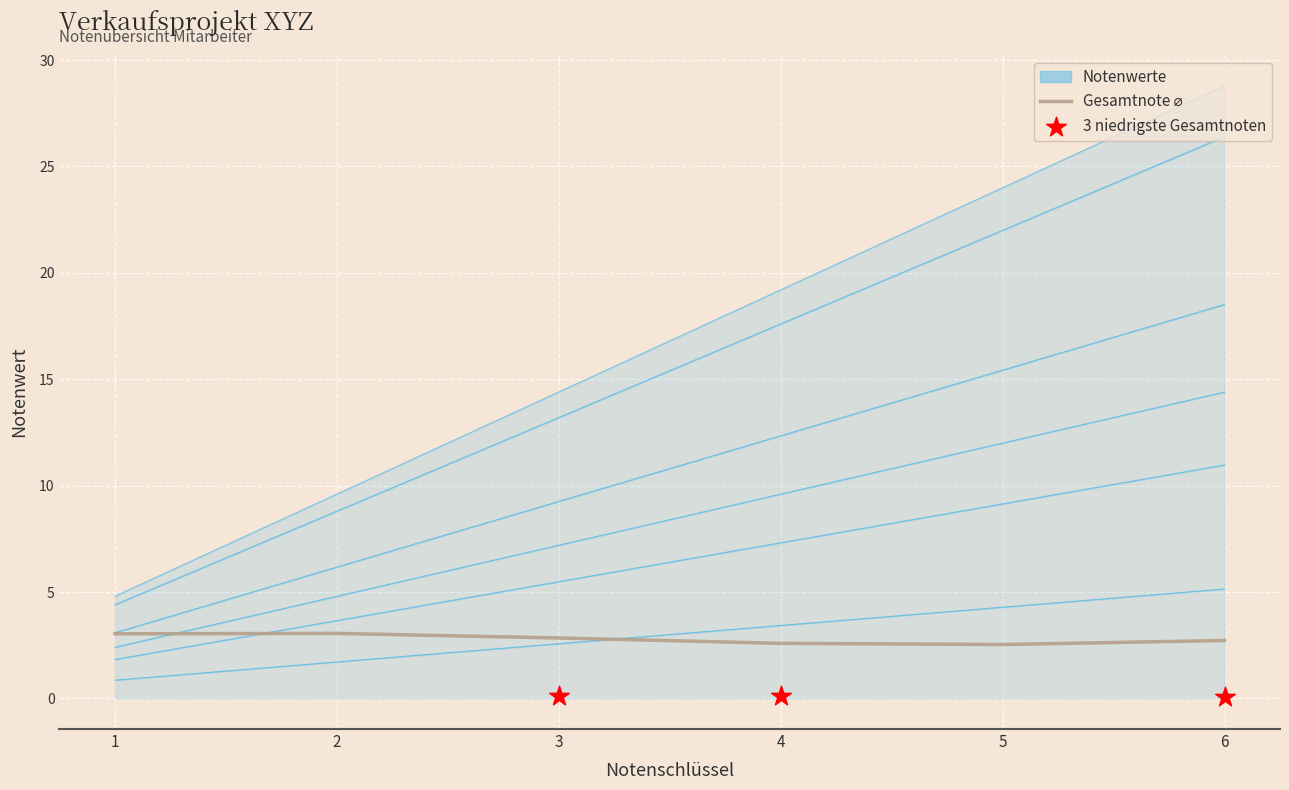

Which has a higher value, 6 or 5?

6